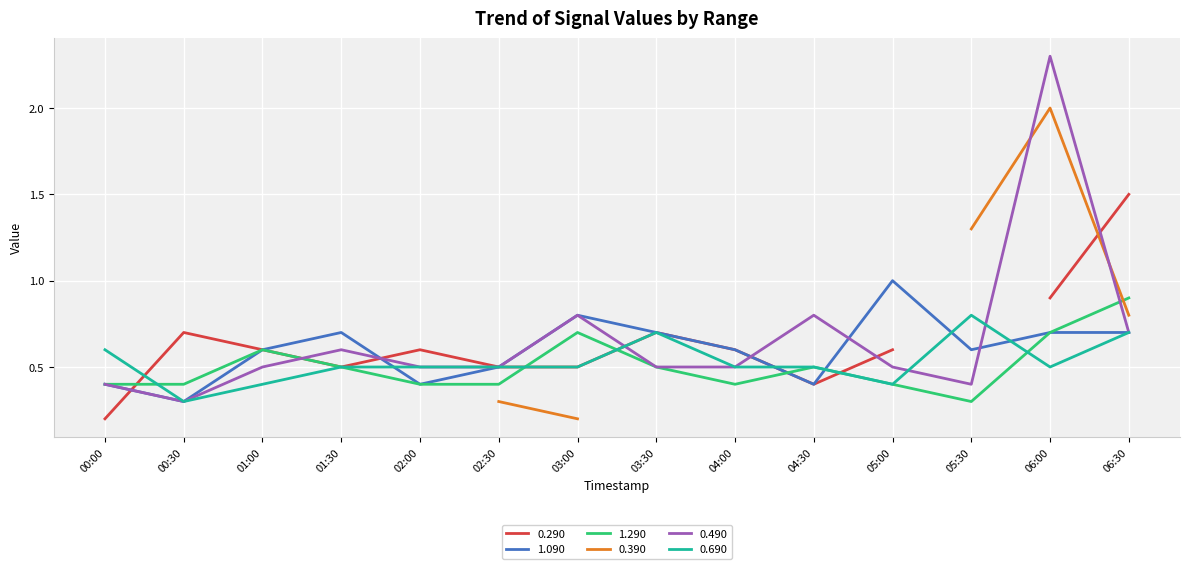

What is the minimum value for 1.090?

0.3